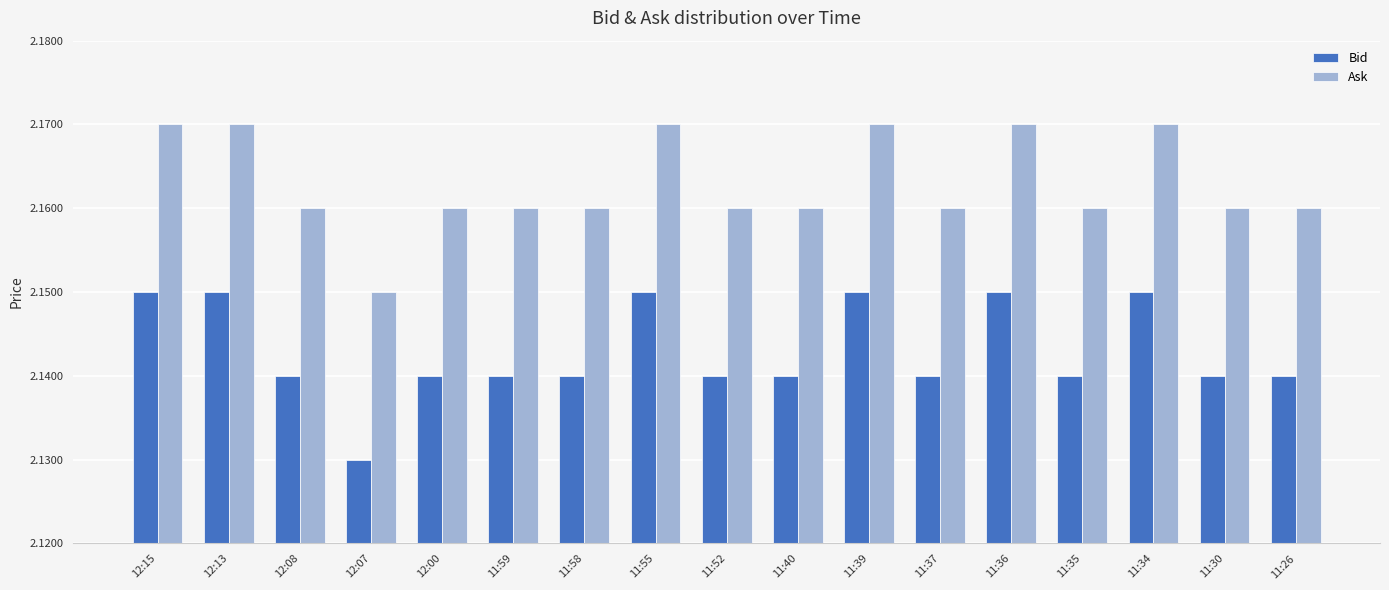

At which category does the chart reach its minimum across all series?

12:07